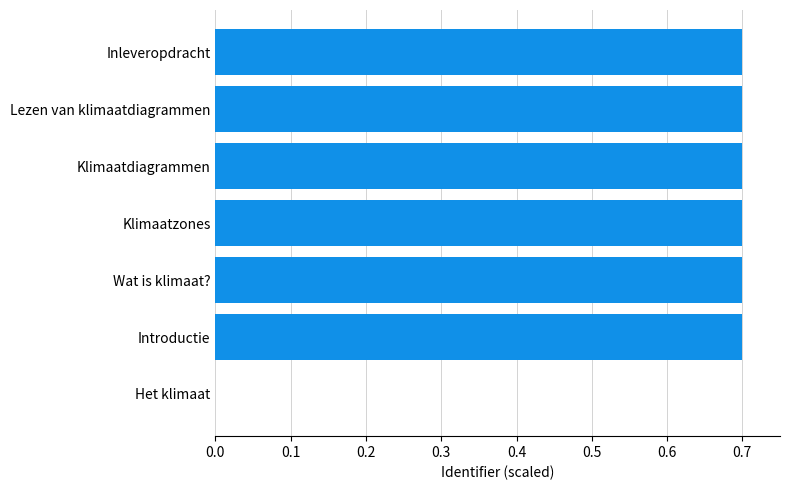

How many data points does each series have?

7